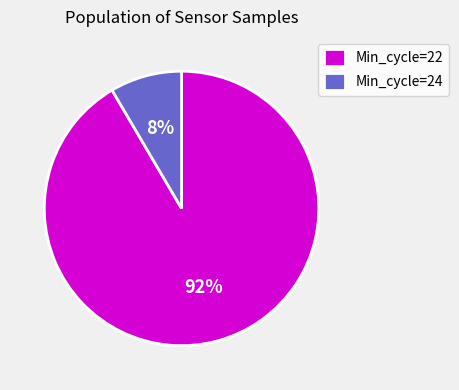

Between Min_cycle=22 and Min_cycle=24, which is larger?

Min_cycle=22